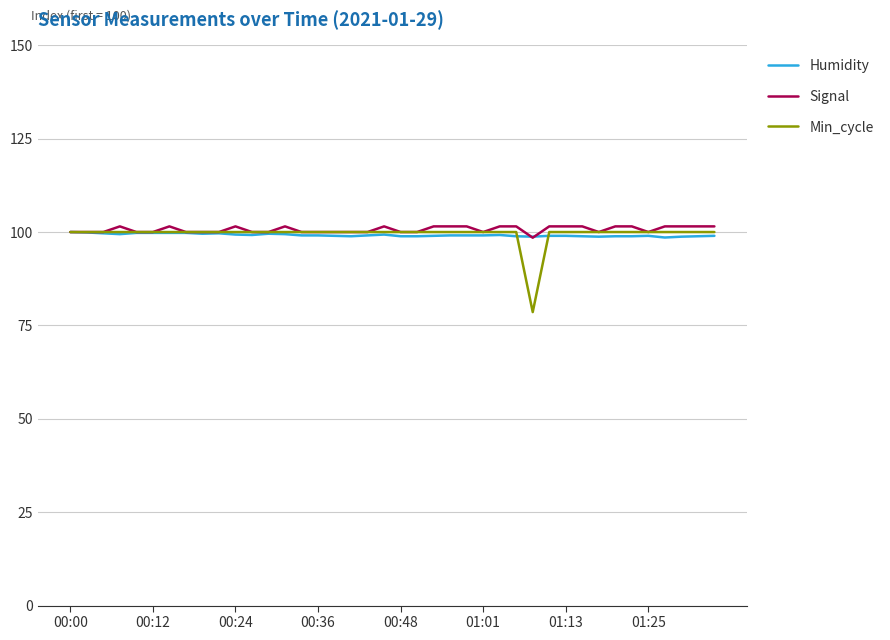

What is the lowest value of the Min_cycle series?

78.6